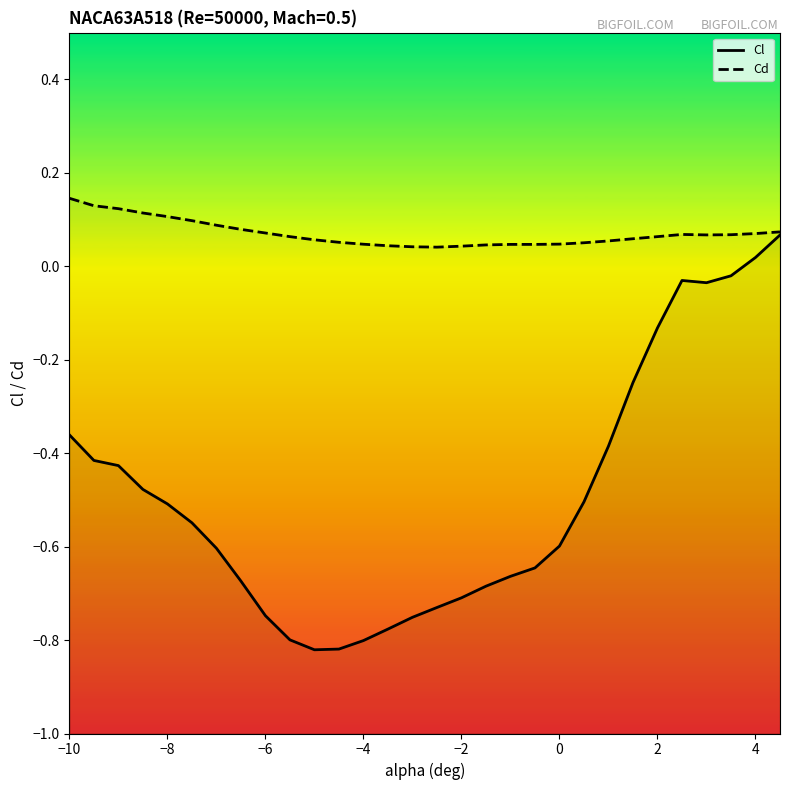

What is the maximum value for Cl?

0.1